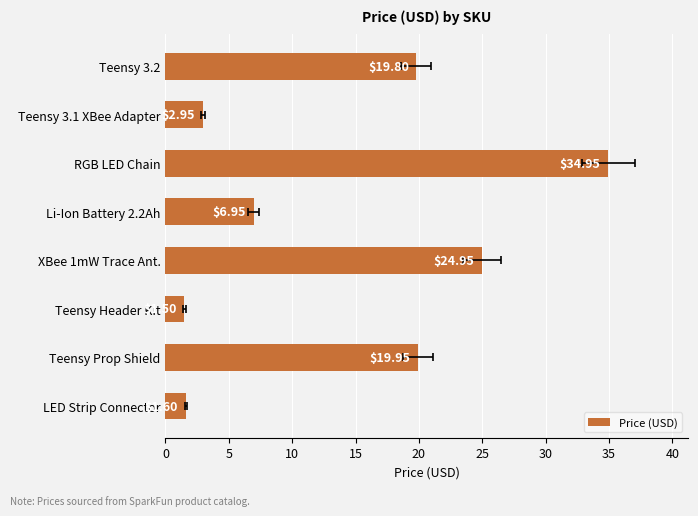

Which has a higher value, 20 or 5?

20